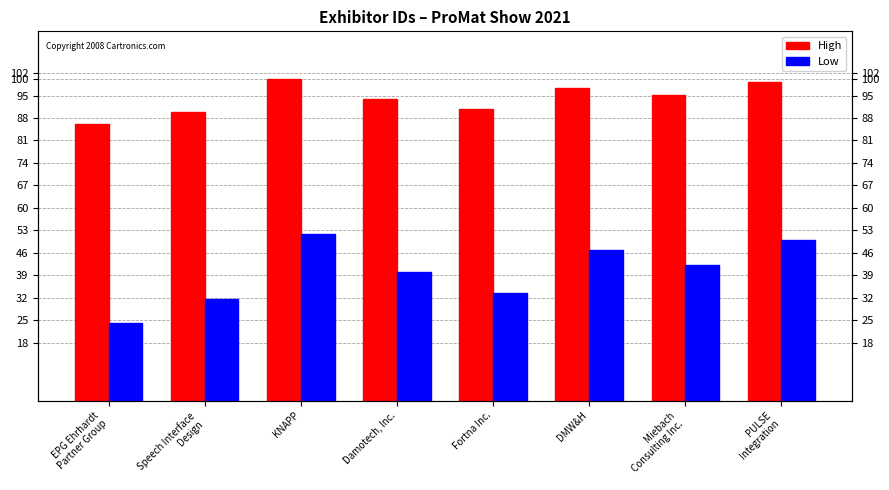

What is the spread (max minus min) of values at KNAPP?

48.0